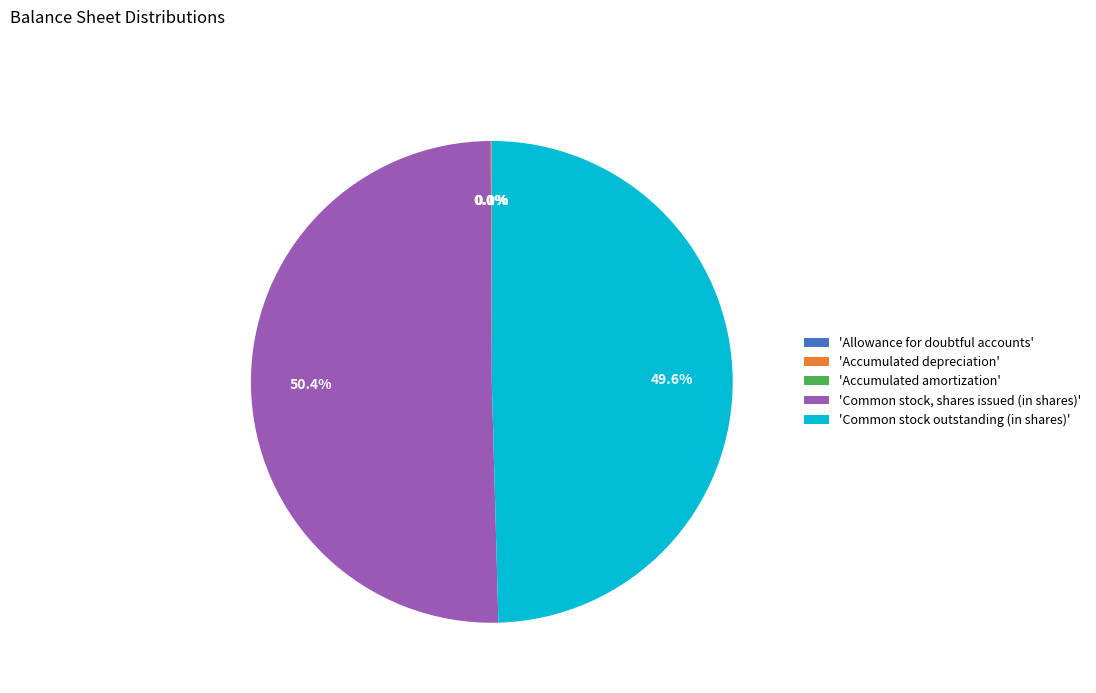

What is the largest slice in the pie chart?

'Common stock, shares issued (in shares)'